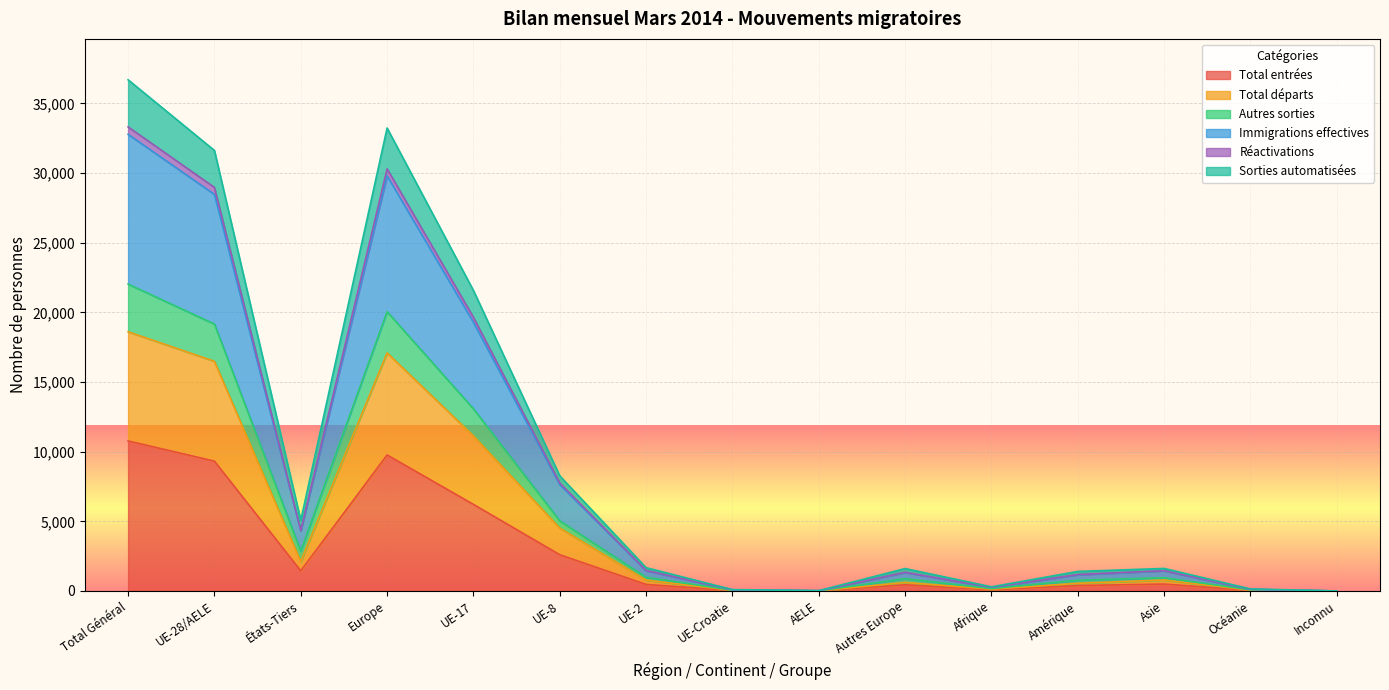

Where is the first local minimum for Réactivations?

États-Tiers